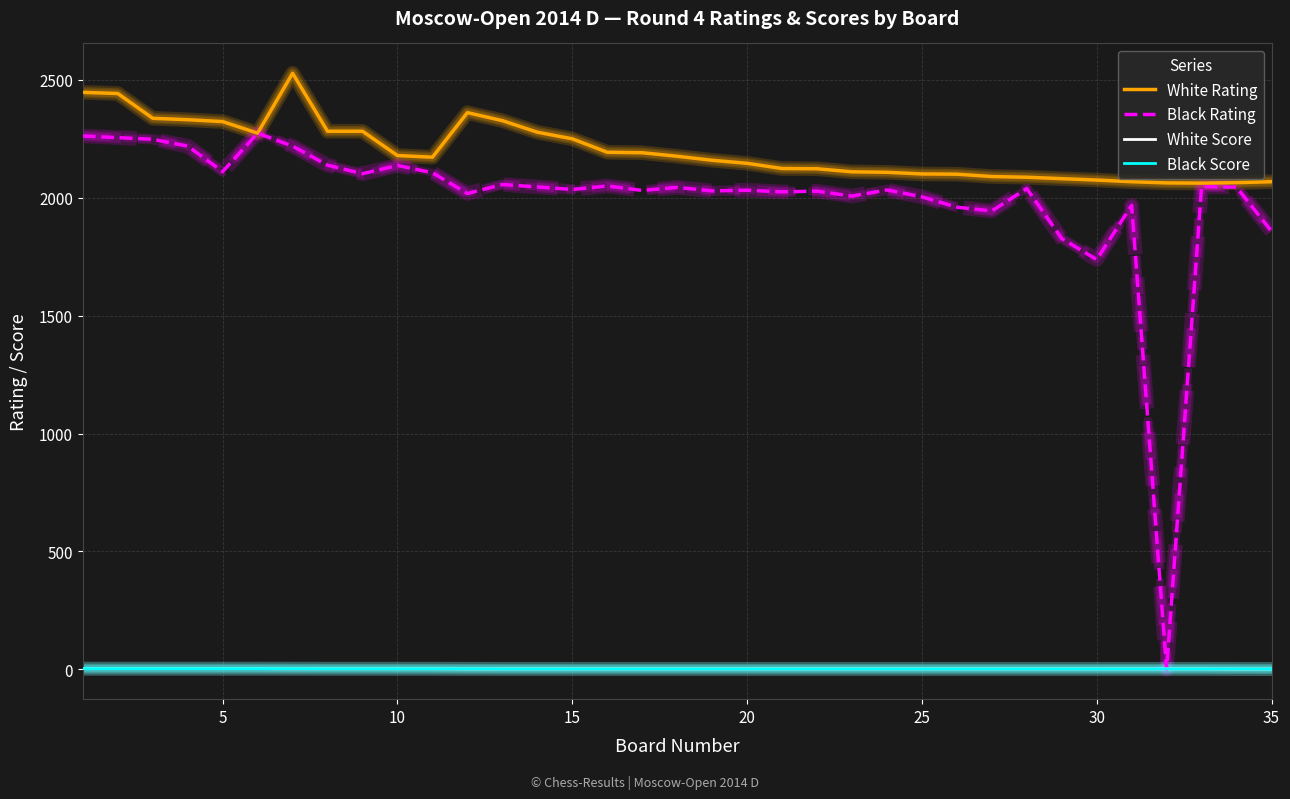

True or false: White Rating and White Score intersect in this chart.

False